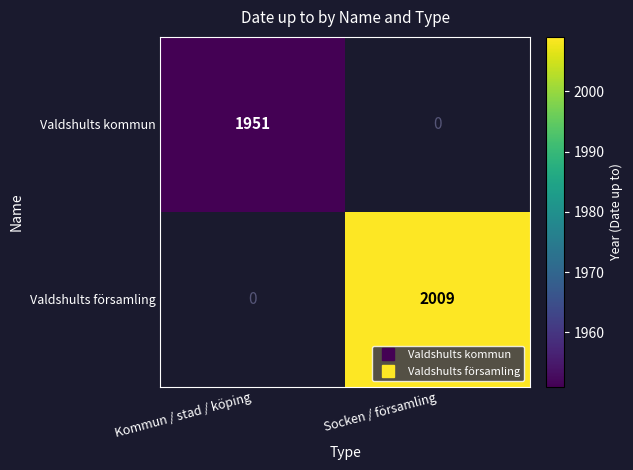

Count the number of data series in this chart.

2